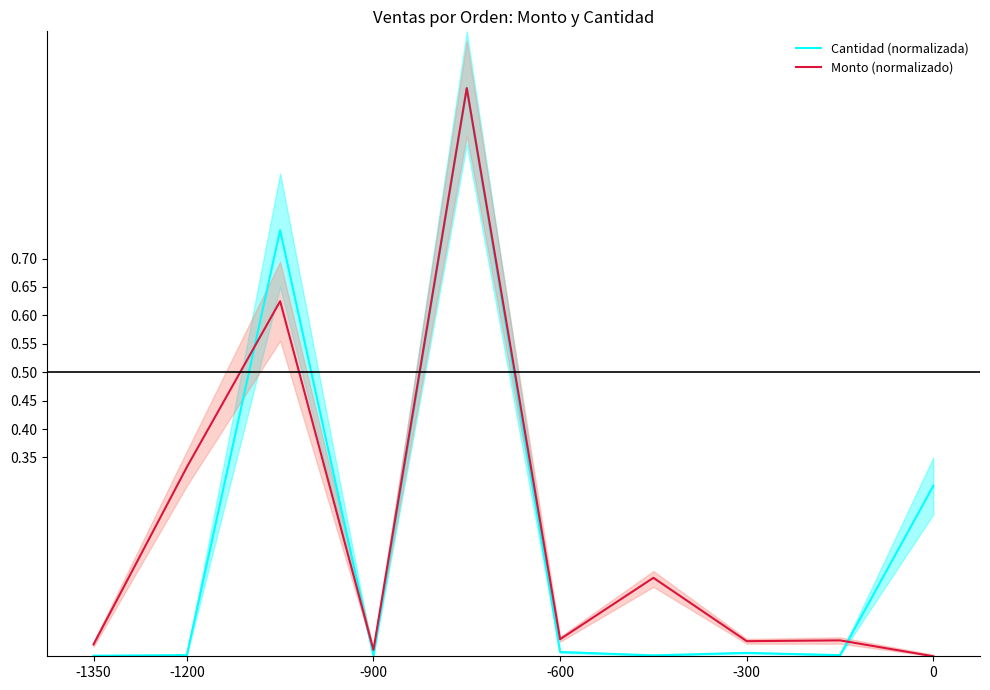

How many positive values does the Monto (normalizado) series have?

9